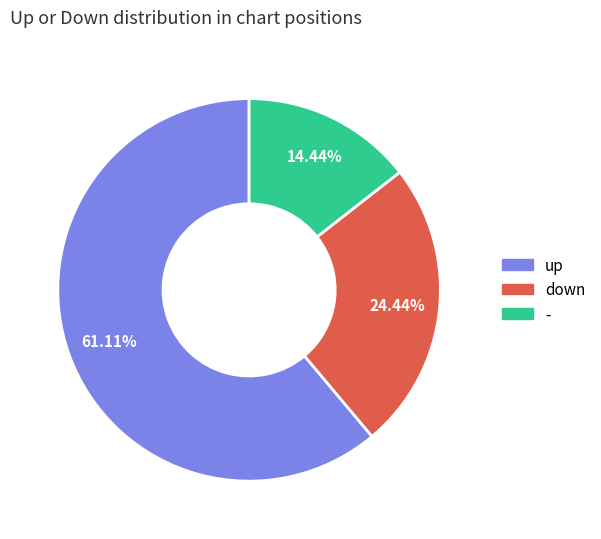

To the nearest percent, what portion does up represent?

61%